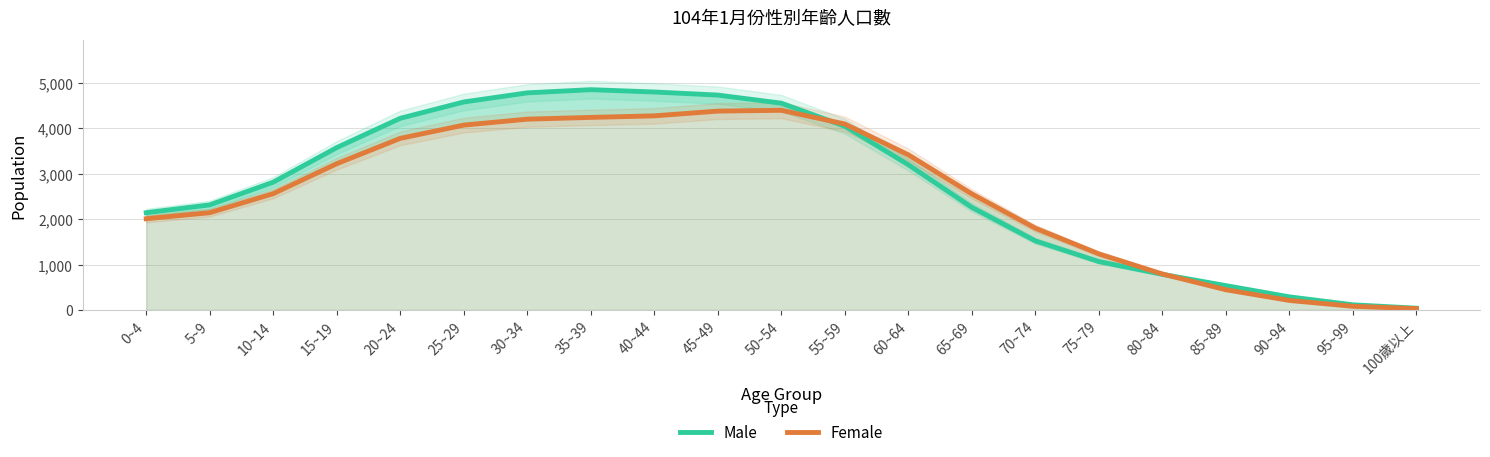

At which label does Female first exceed 2563?

15~19